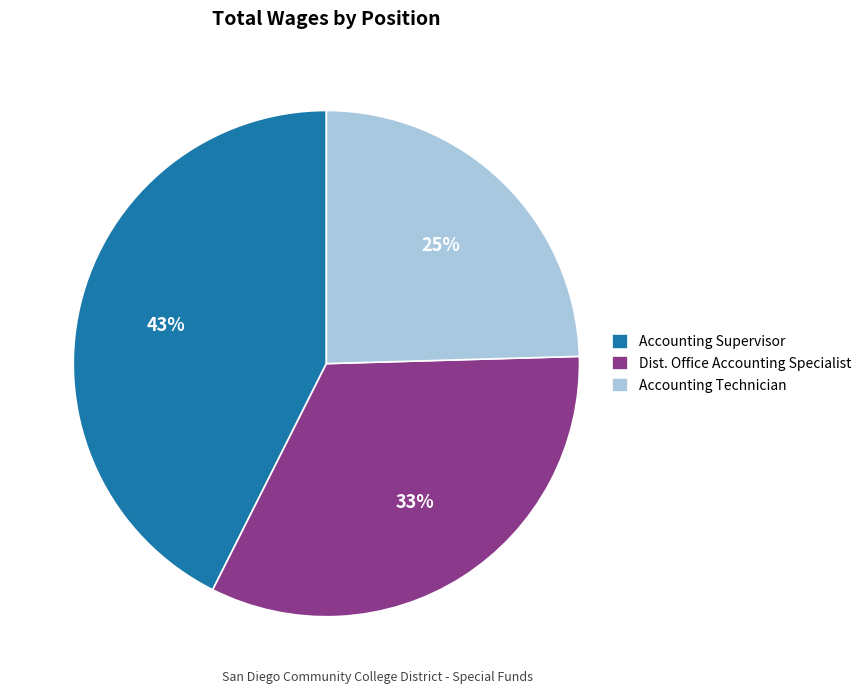

How many segments does this pie chart have?

3